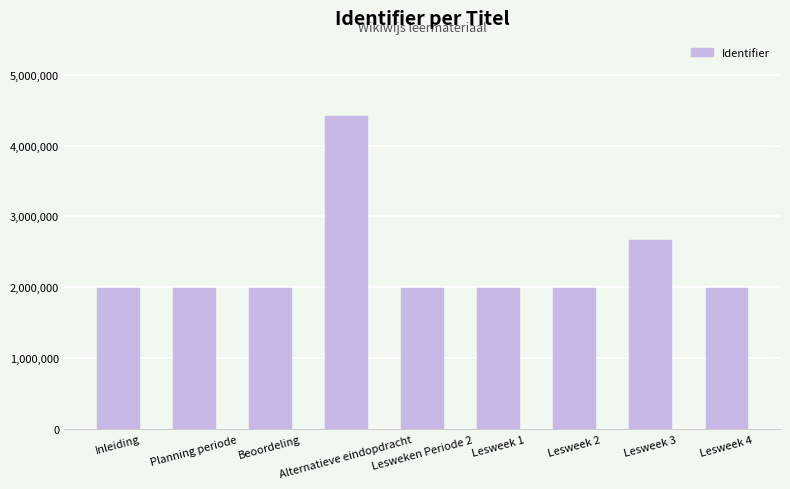

What is the label of the 6th bar from the left?

Lesweek 1